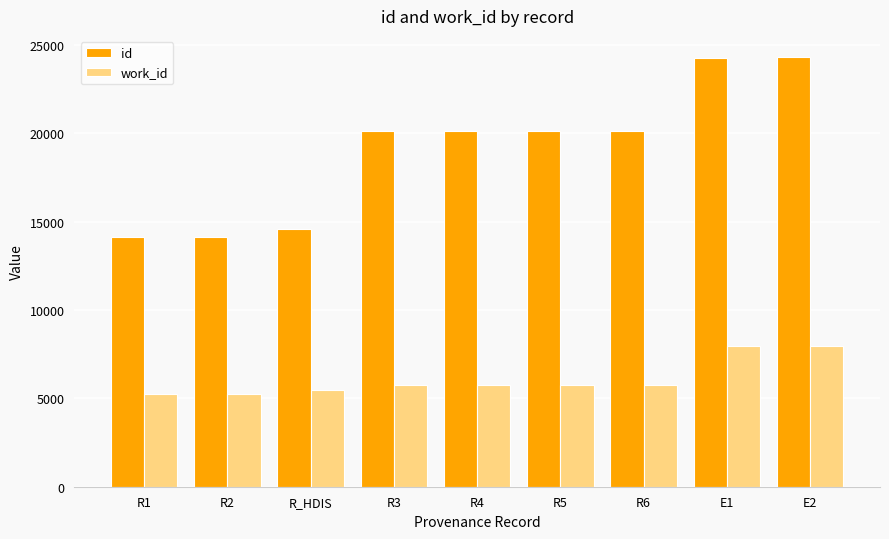

What is the minimum value for id?

14121